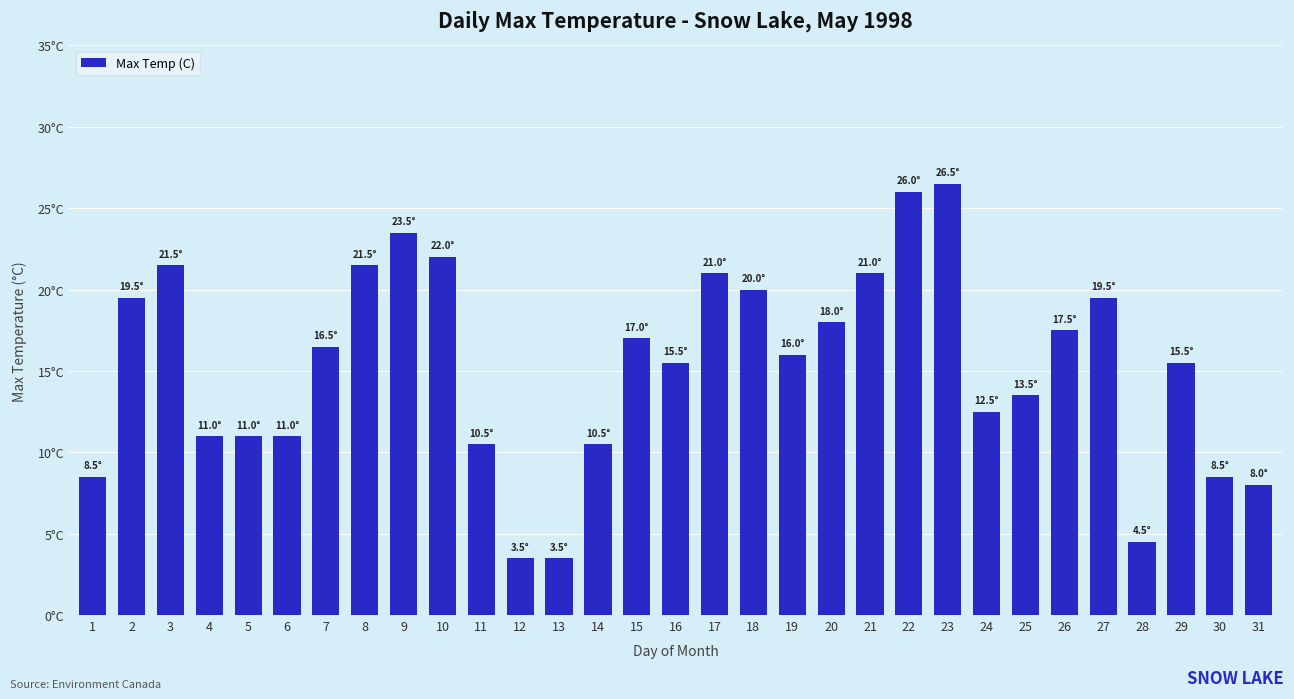

How many data points does each series have?

31